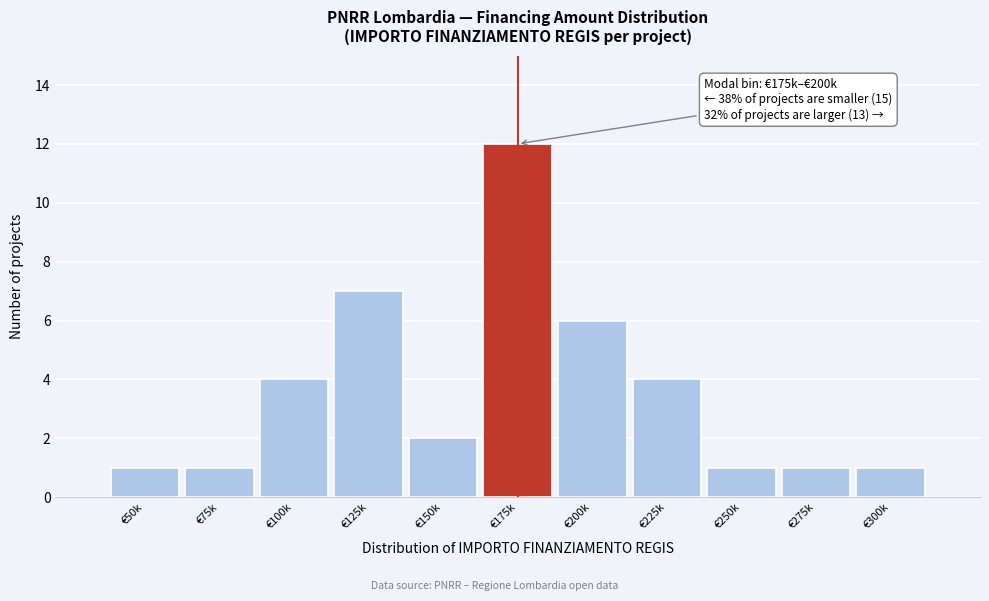

Reading right to left, transcribe all the data shown in this chart.

1	1	1	4	6	12	2	7	4	1	1